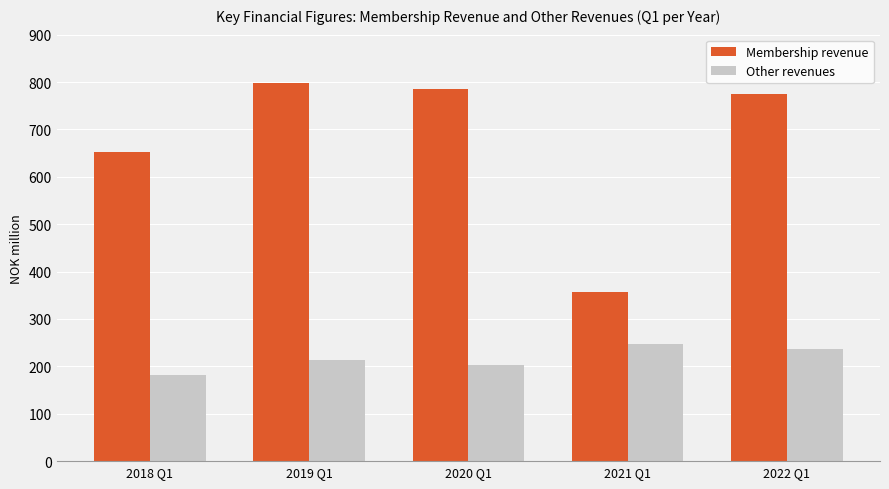

What is the difference between the second highest and minimum values in the Other revenues series?

55